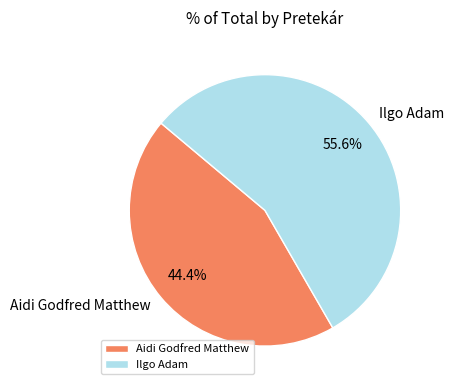

Which category has the smallest portion of the pie?

Aidi Godfred Matthew